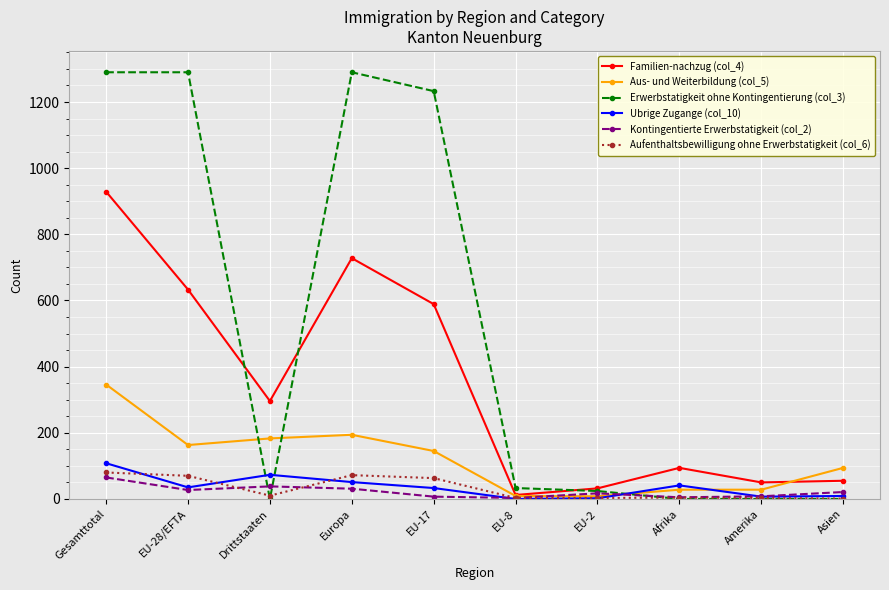

Where is the first local minimum for Ubrige Zugange (col_10)?

EU-28/EFTA